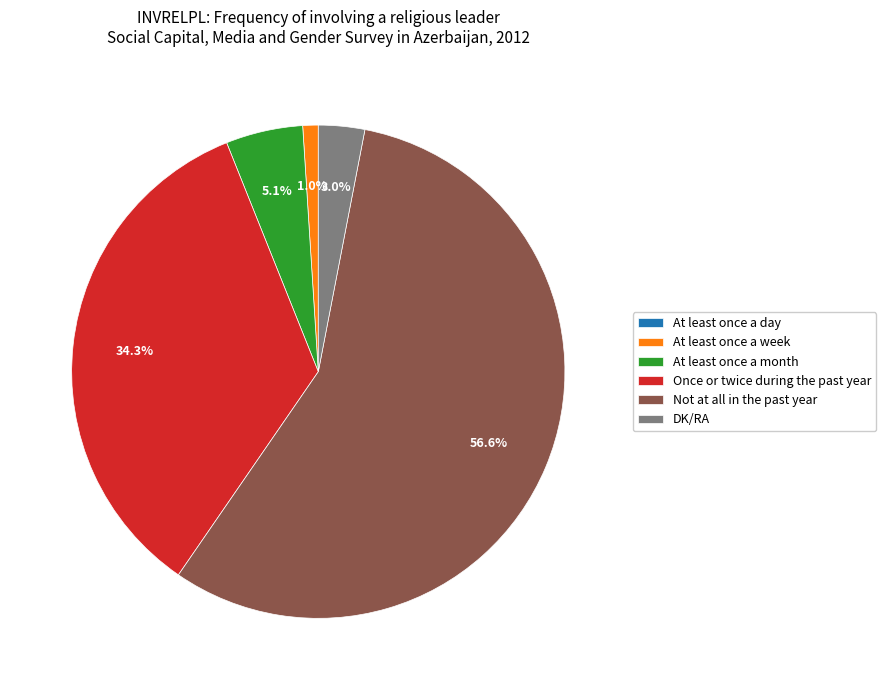

Which category accounts for the majority?

Not at all in the past year